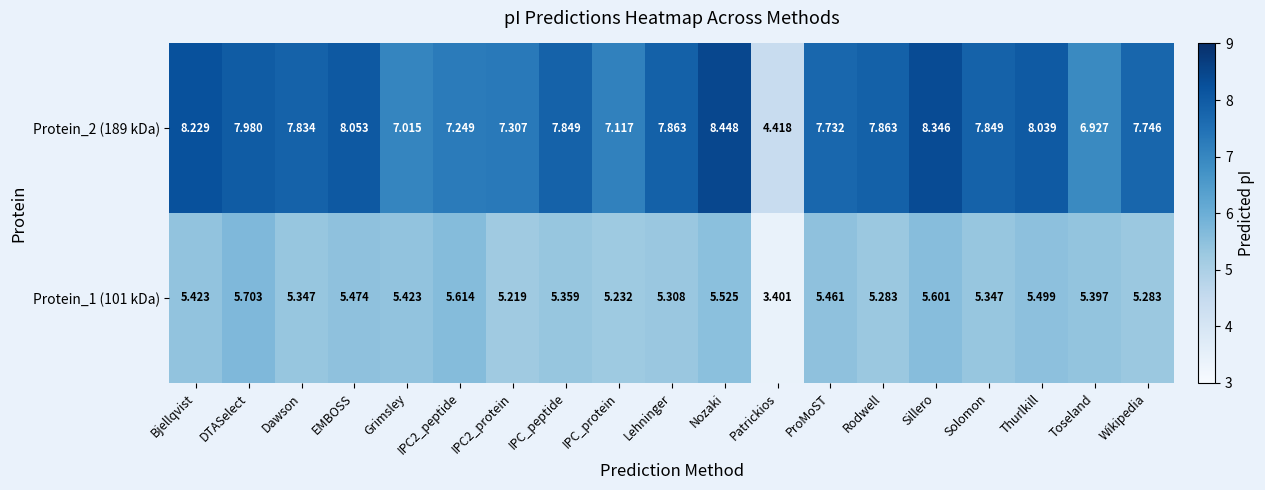

How many data points in Protein_1 (101 kDa) are above 5?

18